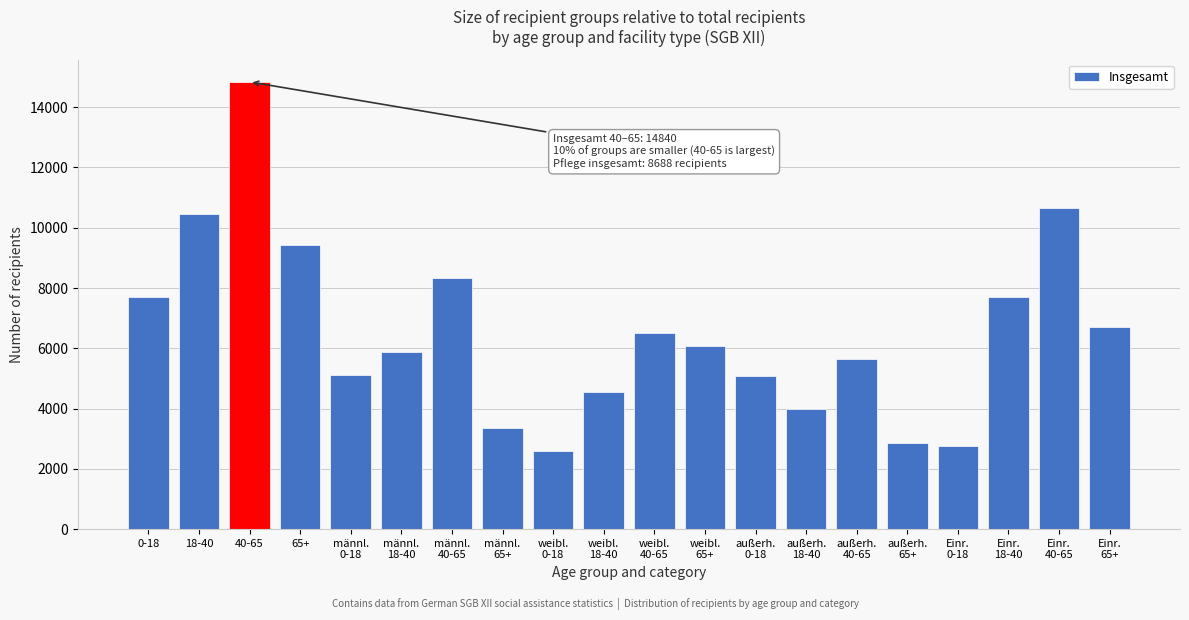

What is the difference between the maximum and second lowest values?

12091